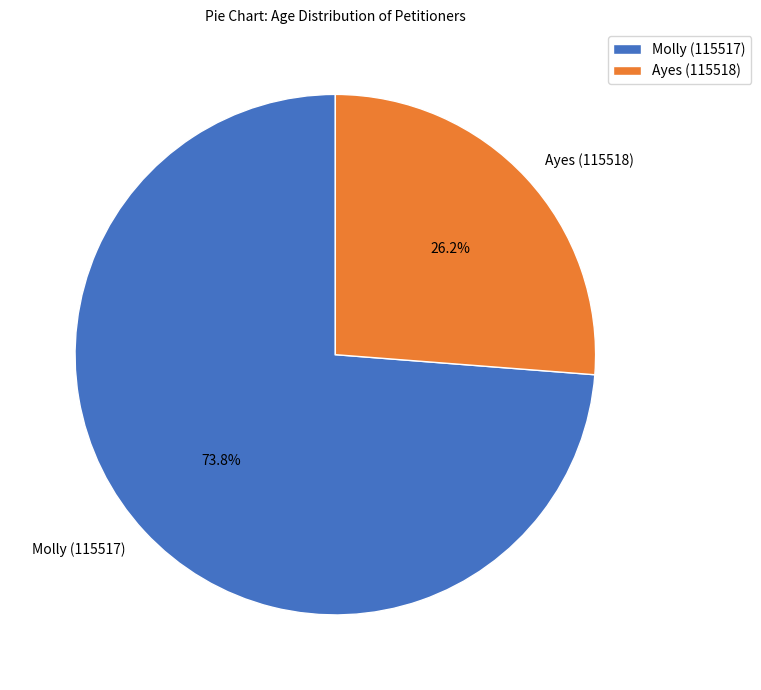

What percentage is NOT represented by Molly (115517)?

26.2%